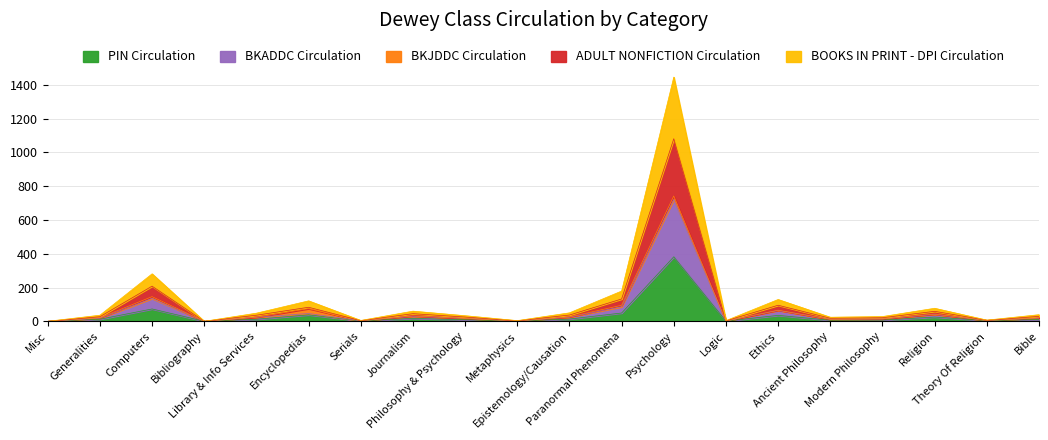

True or false: ADULT NONFICTION Circulation and BKADDC Circulation intersect in this chart.

False